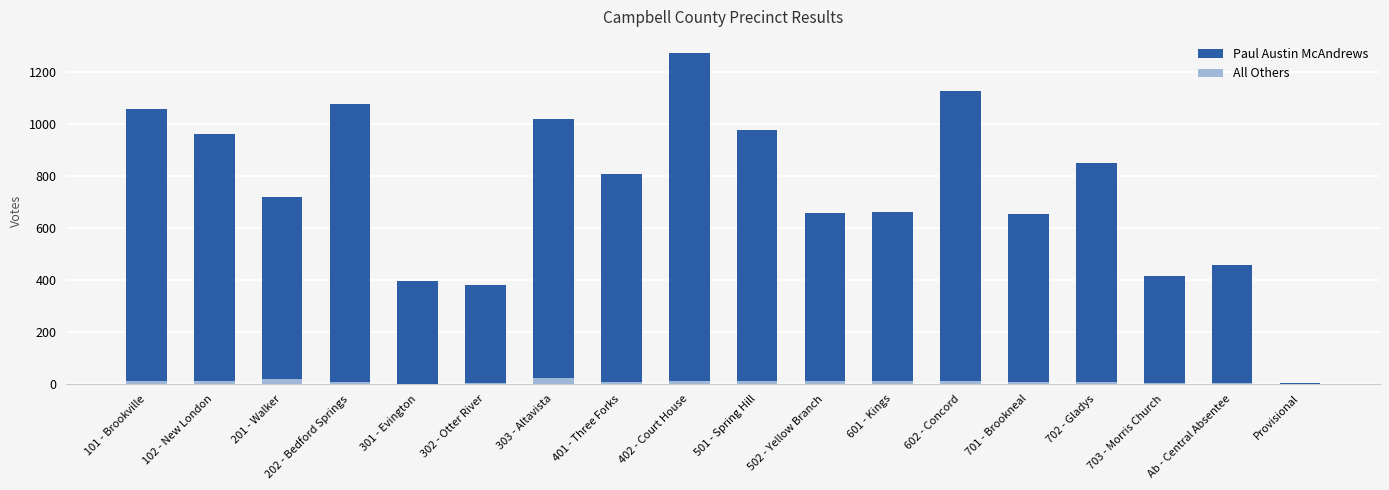

Are the bars horizontal?

No